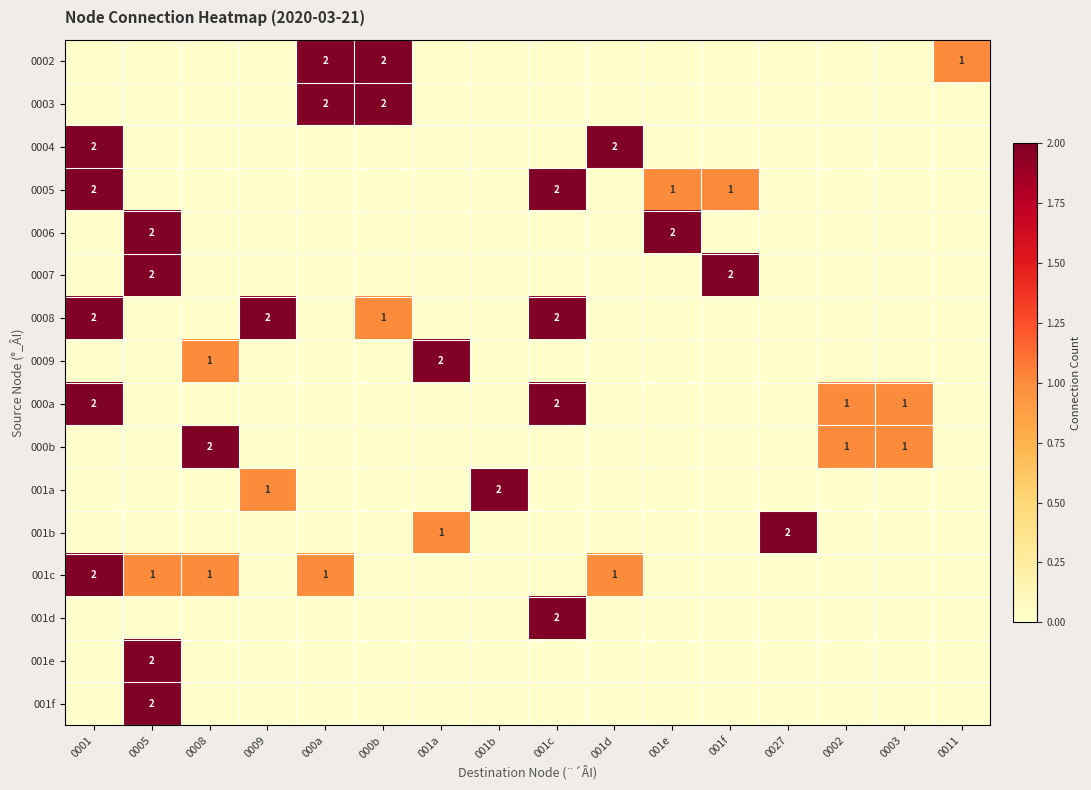

The value of 0009 at 001a is 2. True or false?

True